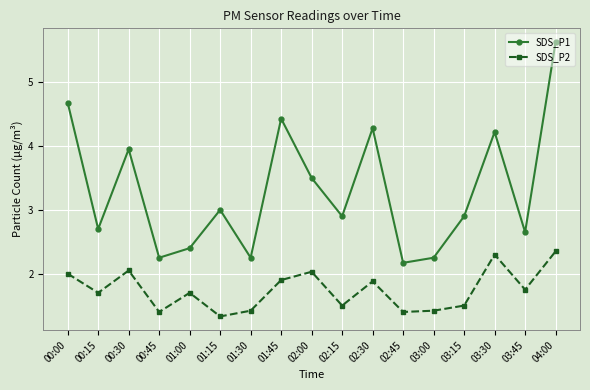

True or false: SDS_P2 and SDS_P1 cross at least once.

False